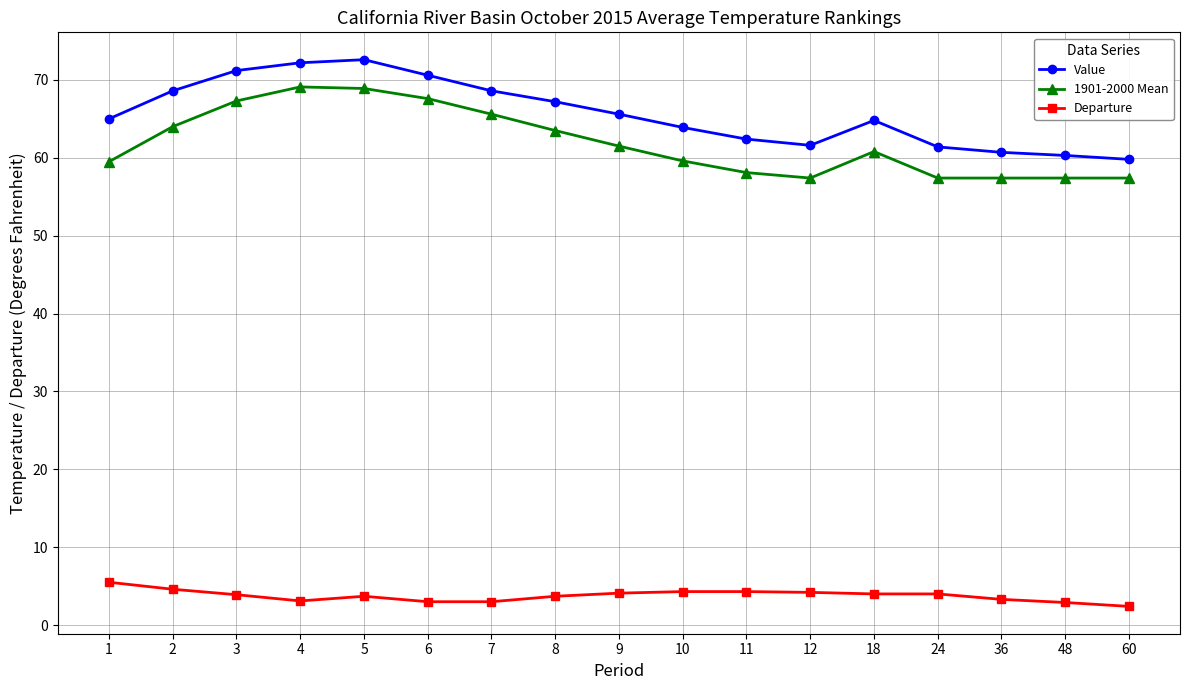

What value does the 1901-2000 Mean series have at 4?

69.1